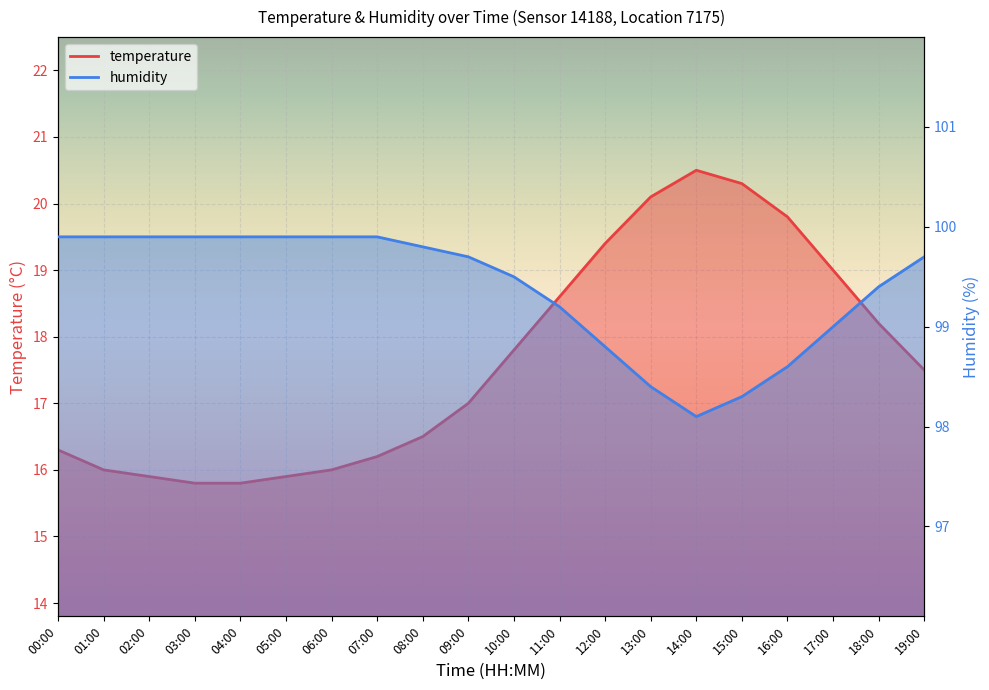

Which series has the largest total across all categories?

humidity